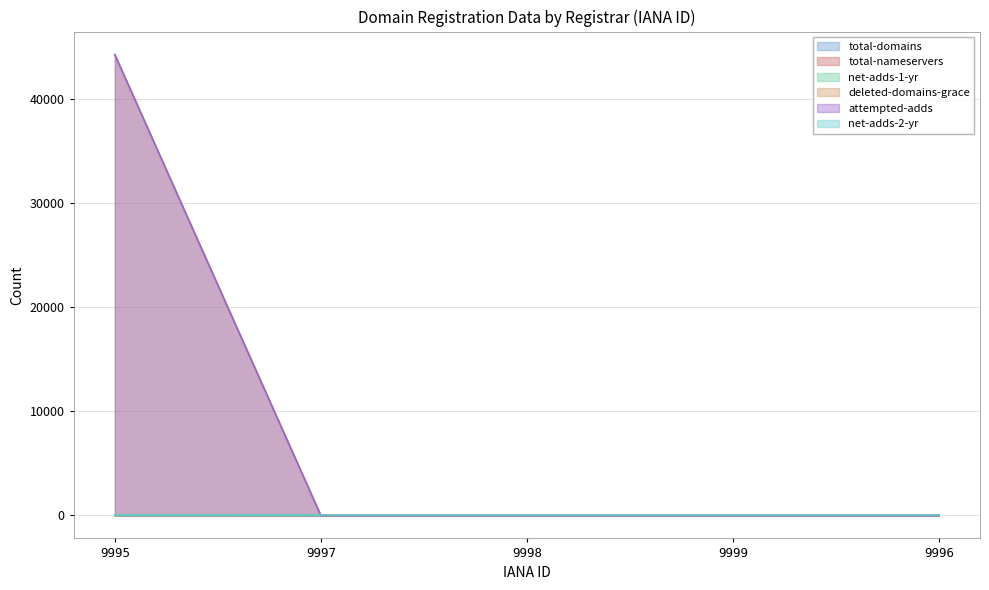

Does the chart display data point markers on the line(s)?

No